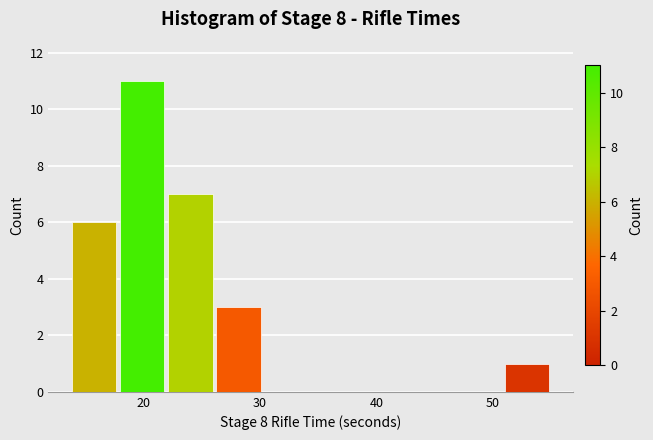

Reading left to right, list every bar in this chart as the range it spans on the x-axis followed by its height. Neither the bar edges nor the heights are printed on the chart, so give them approximately, as read against the axes.

14 to 18: 6
18 to 22: 11
22 to 26: 7
26 to 30: 3
30 to 34: 0
34 to 38: 0
38 to 43: 0
43 to 47: 0
47 to 51: 0
51 to 55: 1